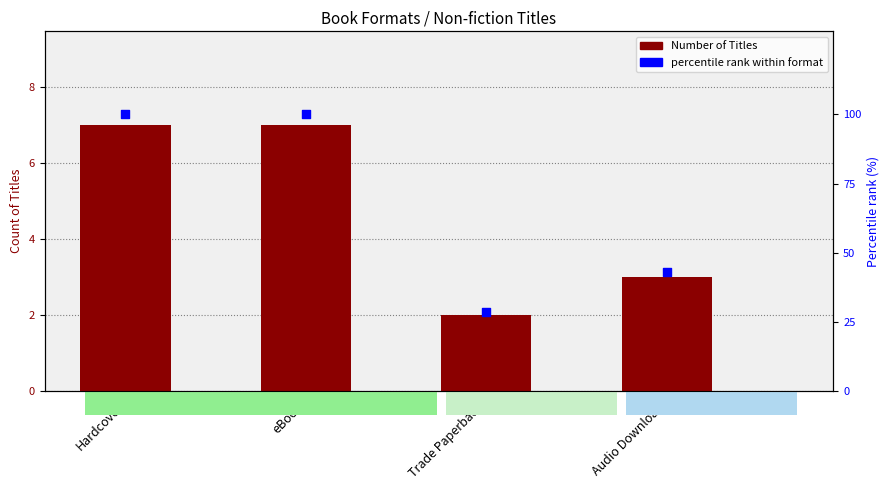

Which series has the largest total across all categories?

percentile rank within format